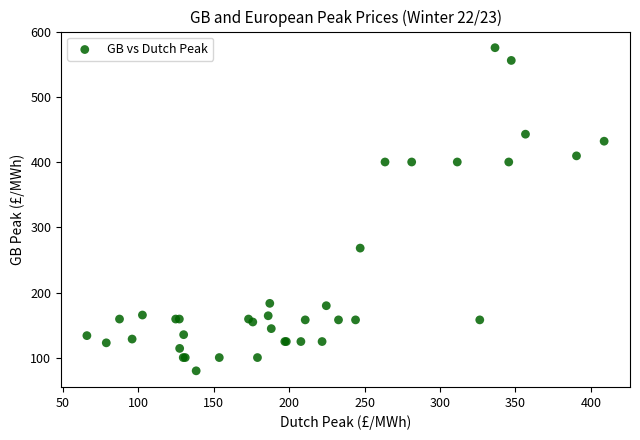

What Y value in the scatter plot is closest to 327?

268.2